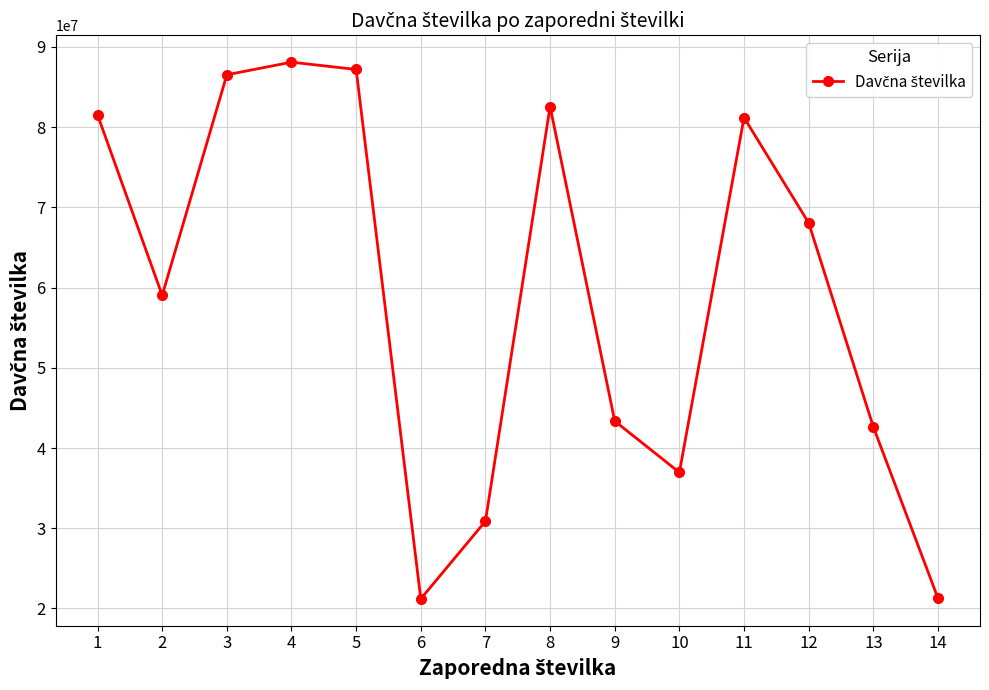

What is the value of the 12th point from the left?

68067542